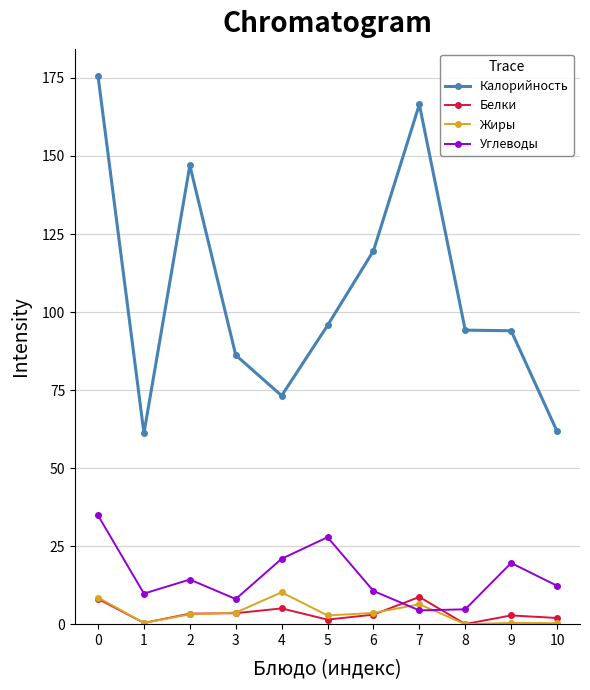

Which series changed the most between 4 and 6?

Калорийность